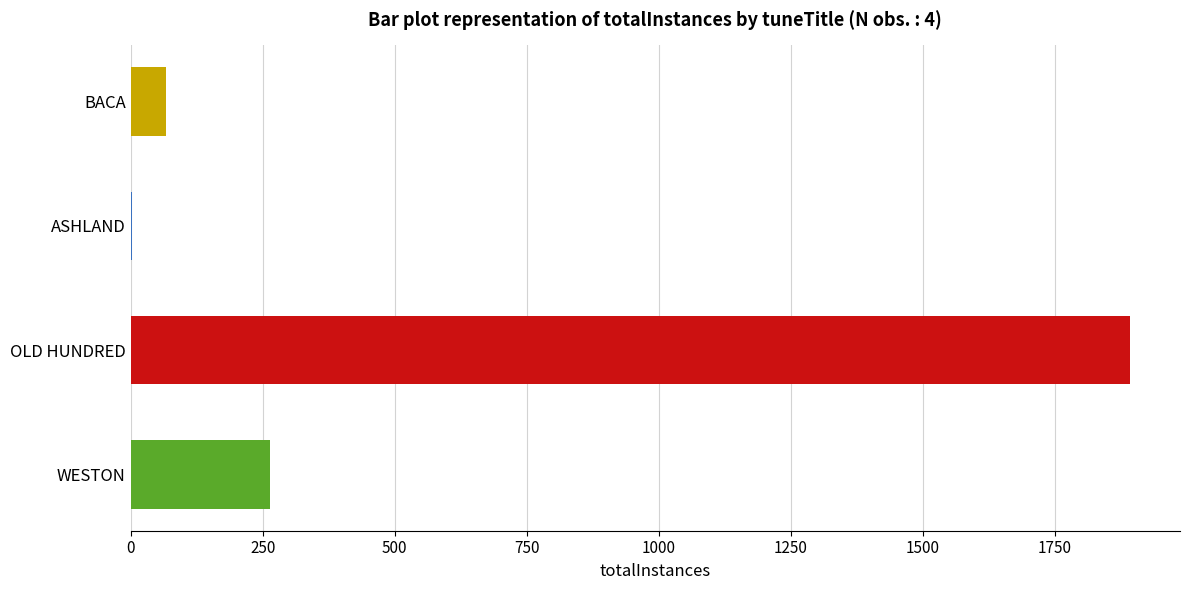

True or false: the data shows 264 at WESTON.

True